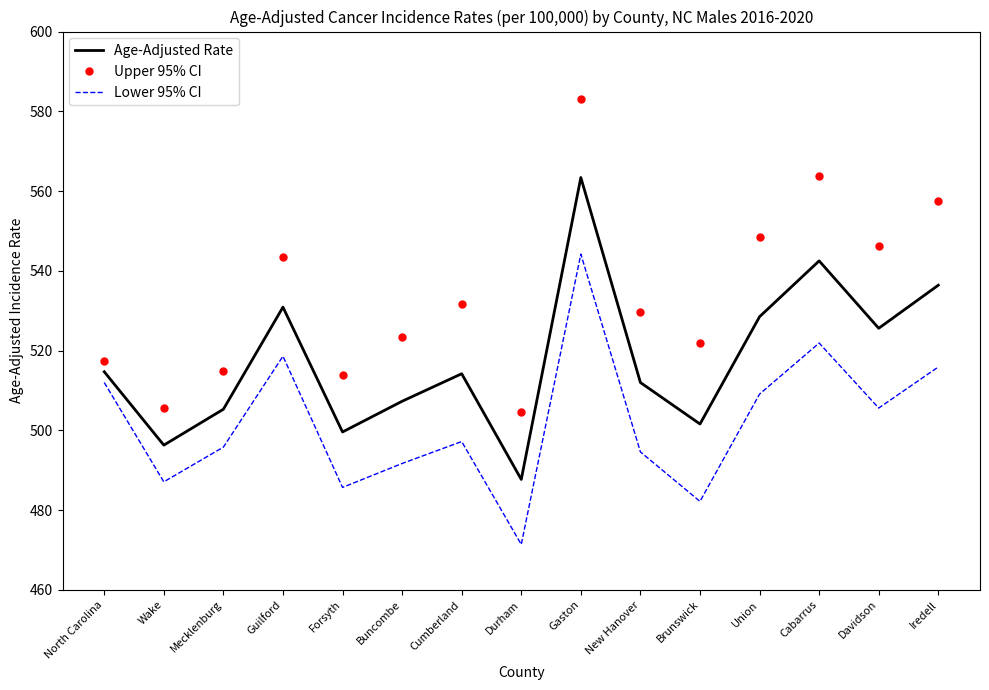

At Brunswick, list the series in order from smallest to largest.

Lower 95% CI, Age-Adjusted Rate, Upper 95% CI